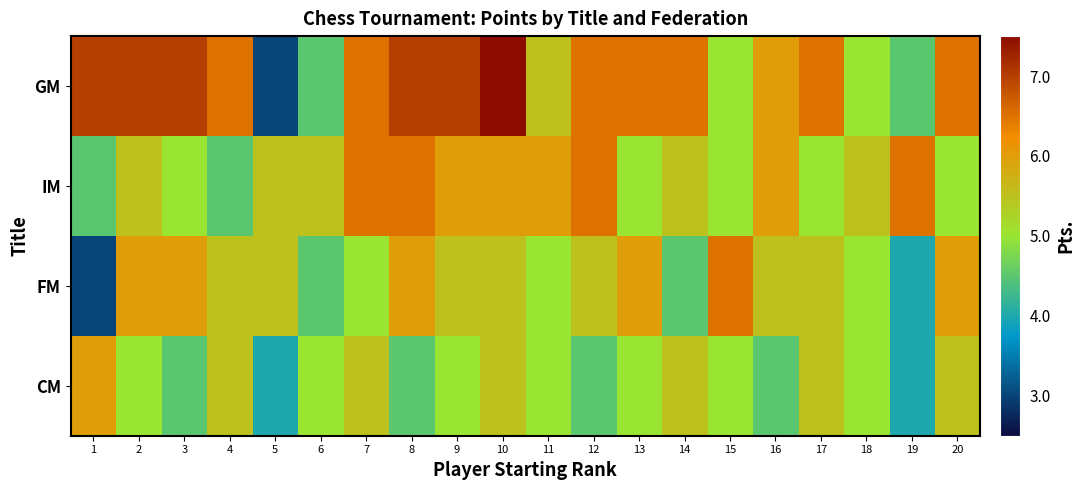

Which series has the largest total across all categories?

GM